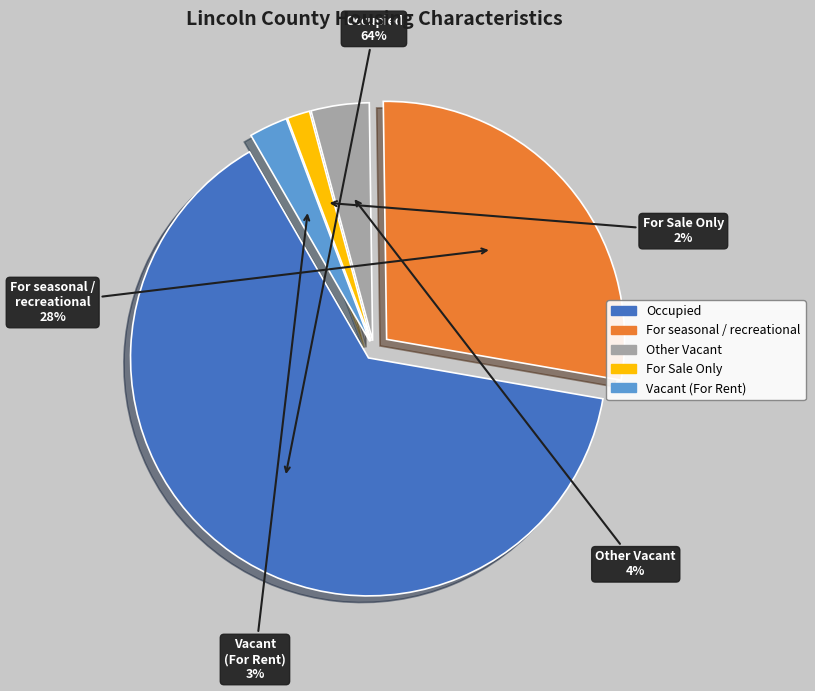

To the nearest percent, what is the difference between the Vacant (For Rent) and Other Vacant slice percentages?

1%